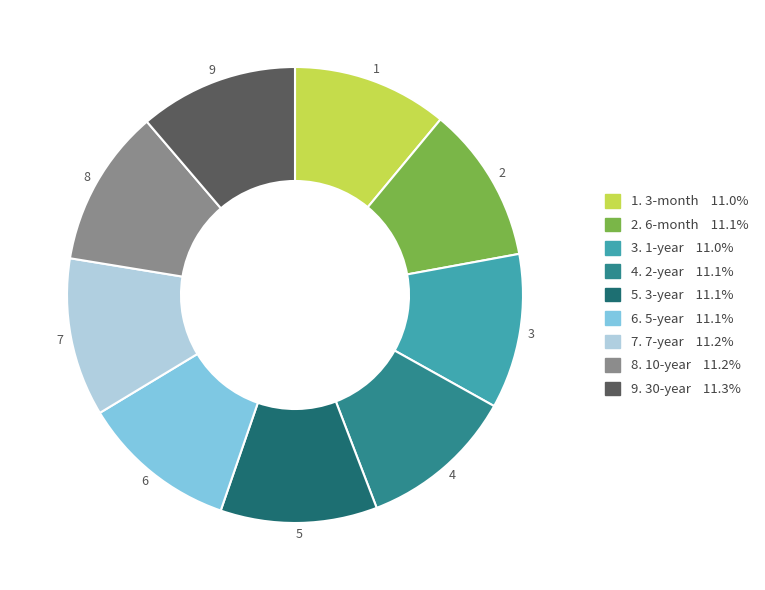

Do 7. 7-year 11.2% and 9. 30-year 11.3% together represent more than half of the pie?

No